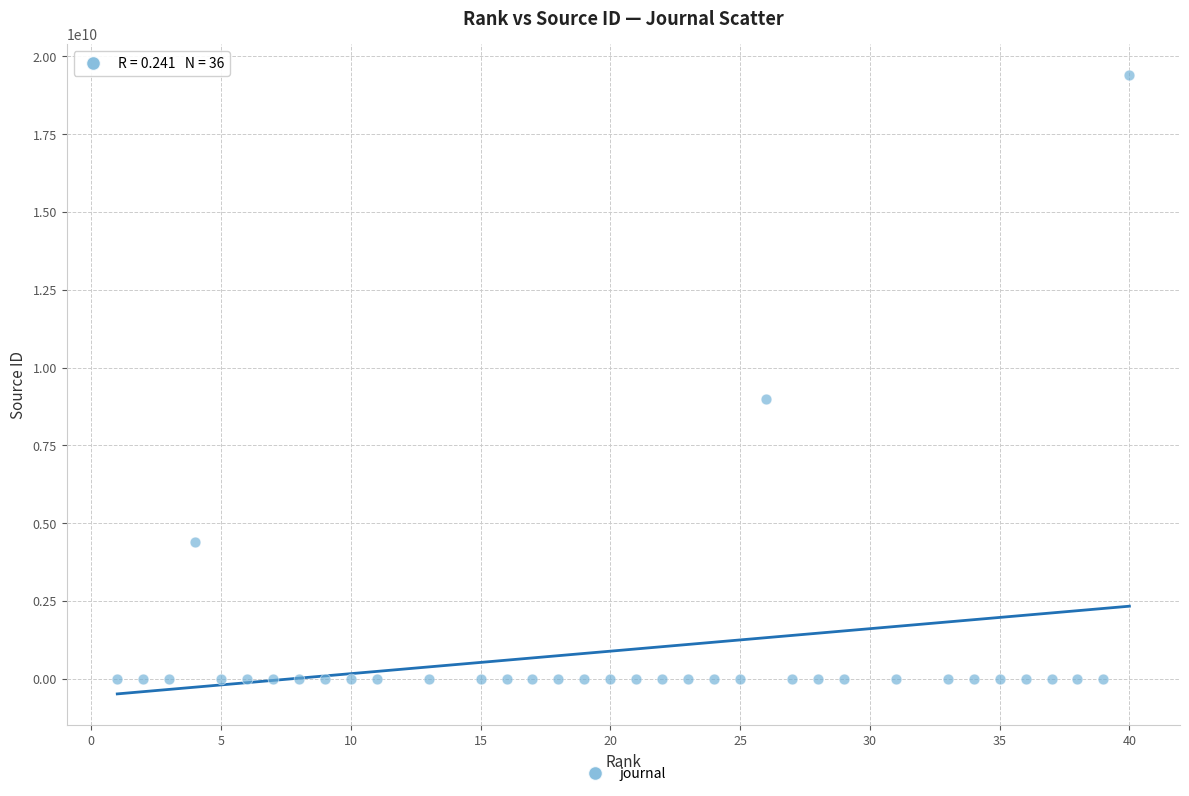

What Y value in the scatter plot is closest to 9700086011?

9000153111